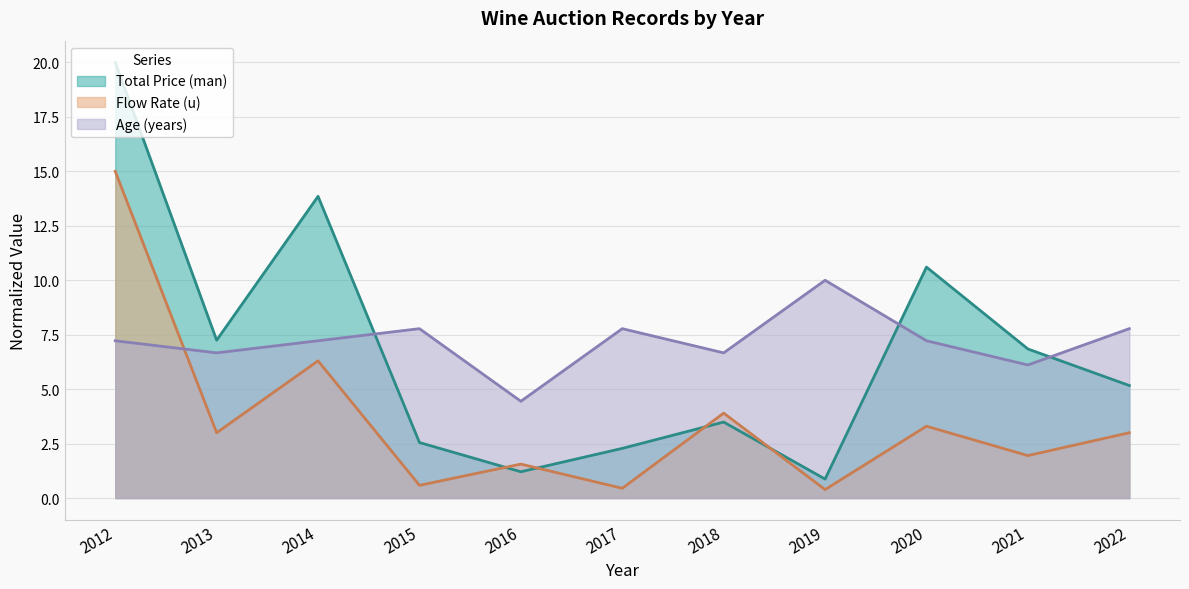

Which series has the largest range (max minus min)?

Total Price (man)